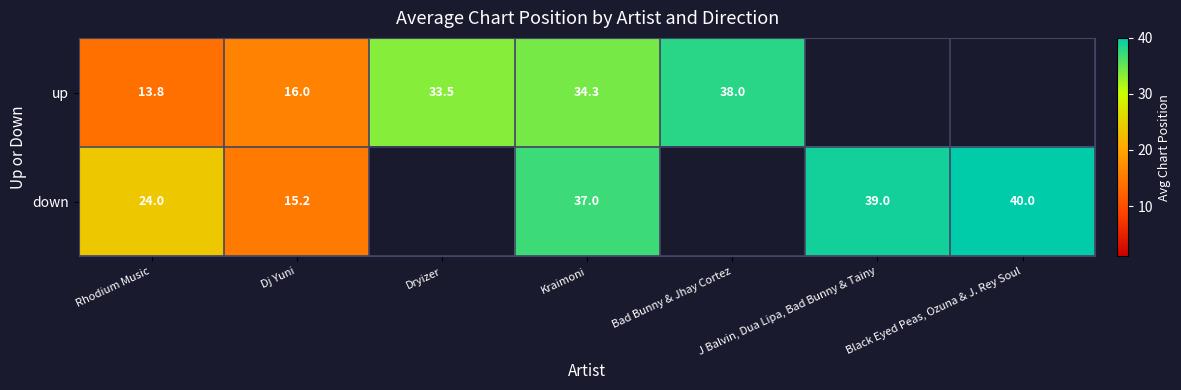

What is the sum of the up values at Kraimoni and Dj Yuni?

50.3